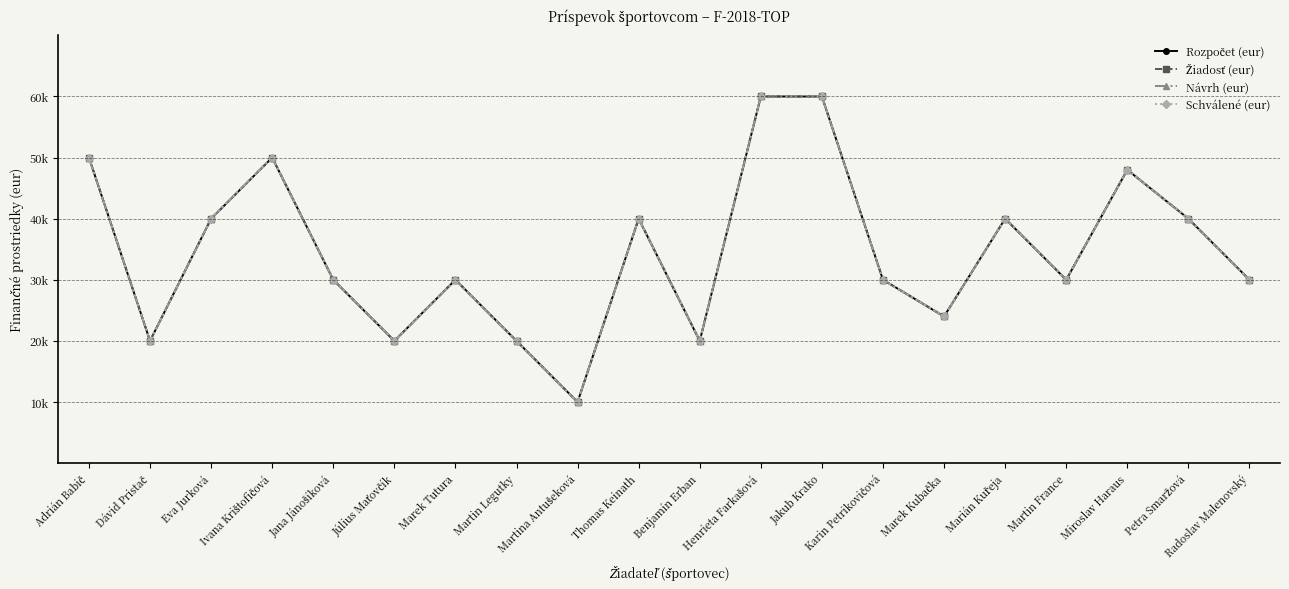

Does the chart have visible grid lines?

No